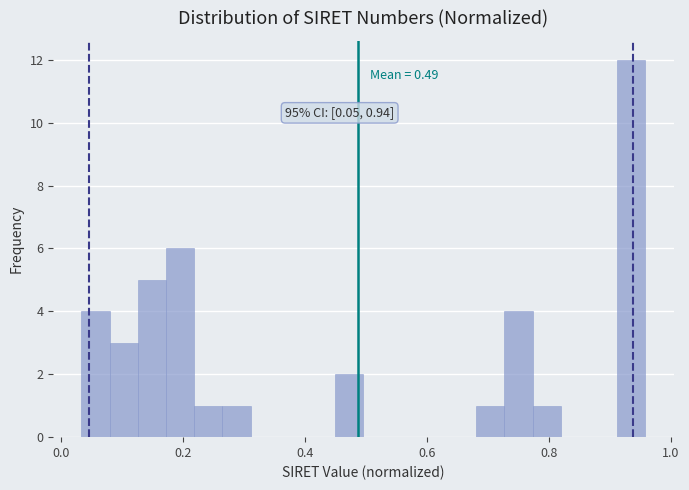

Around what value on the x-axis is the tallest bar? Give the approximate position of its centre, as read against the axis.

0.94